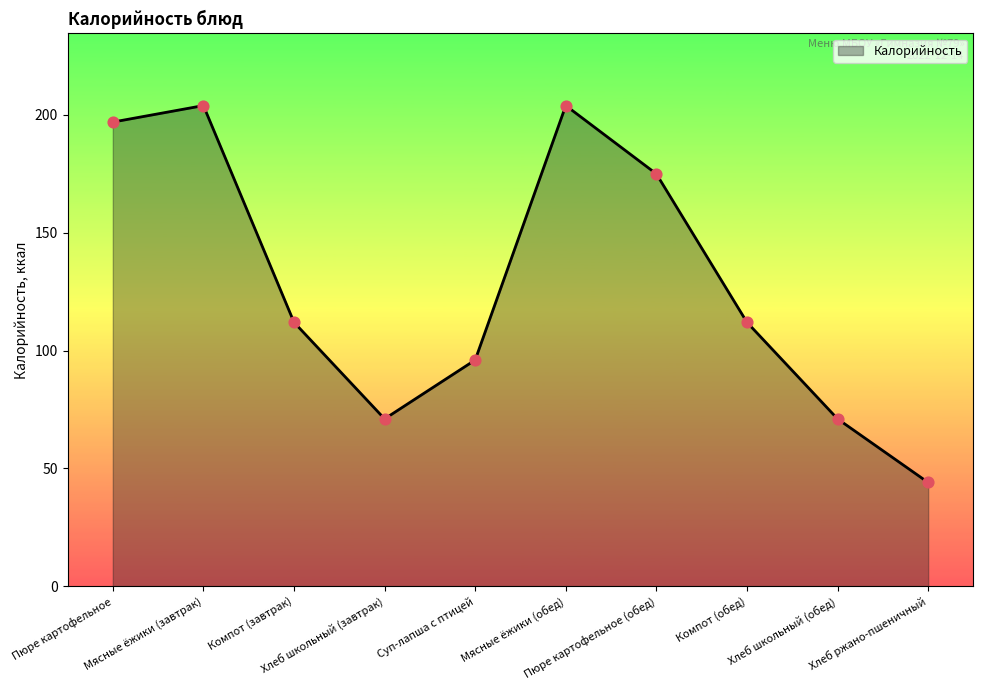

What is the ratio of the value at Компот (обед) to the value at Хлеб ржано-пшеничный?

2.5